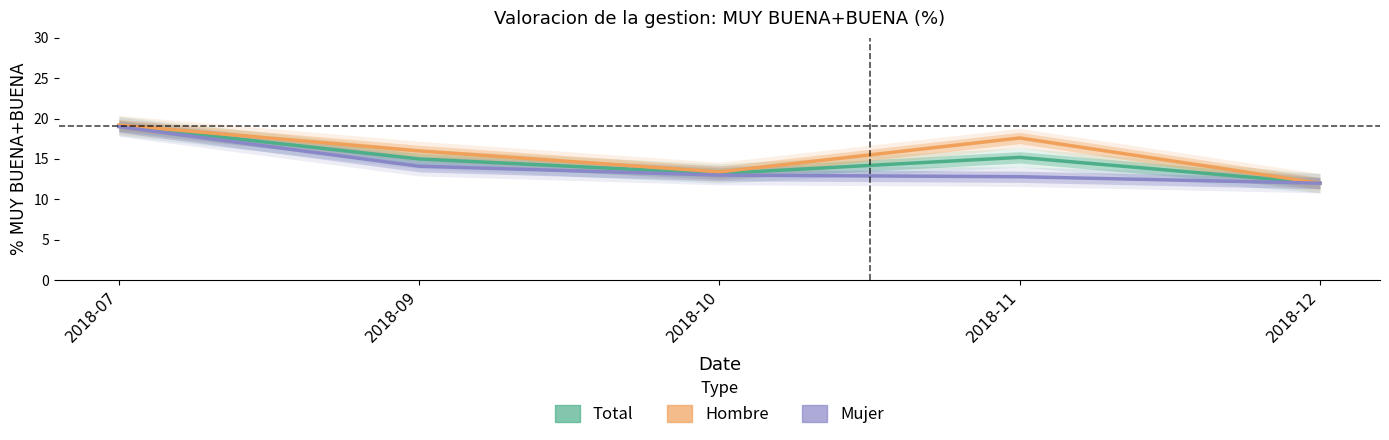

At which label does Mujer reach its minimum?

2018-12